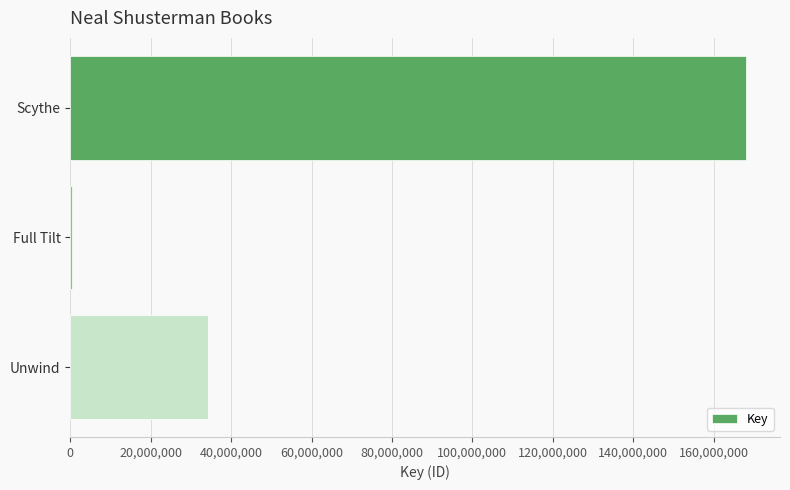

Which has a higher value, Full Tilt or Scythe?

Scythe